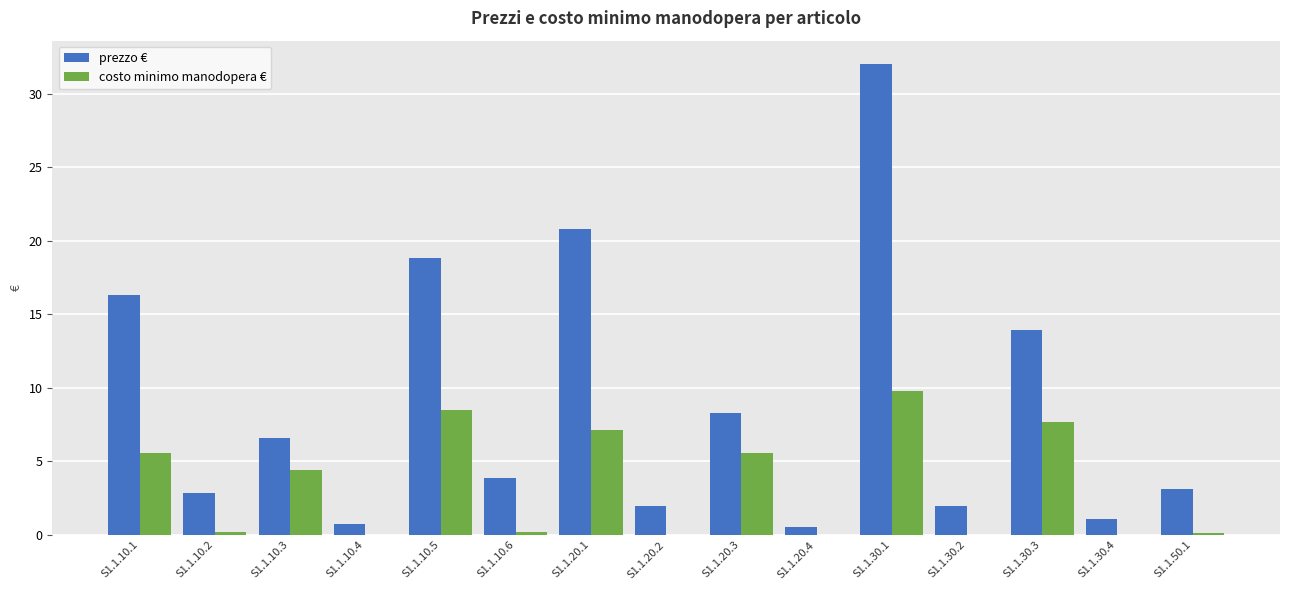

Reading left to right, transcribe all the data shown in this chart.

prezzo €: 16.3	2.8	6.6	0.7	18.8	3.8	20.8	1.9	8.3	0.5	32.0	1.9	13.9	1.1	3.1
costo minimo manodopera €: 5.6	0.2	4.4	0.0	8.5	0.2	7.1	0.0	5.6	0.0	9.8	0.0	7.7	0.0	0.2